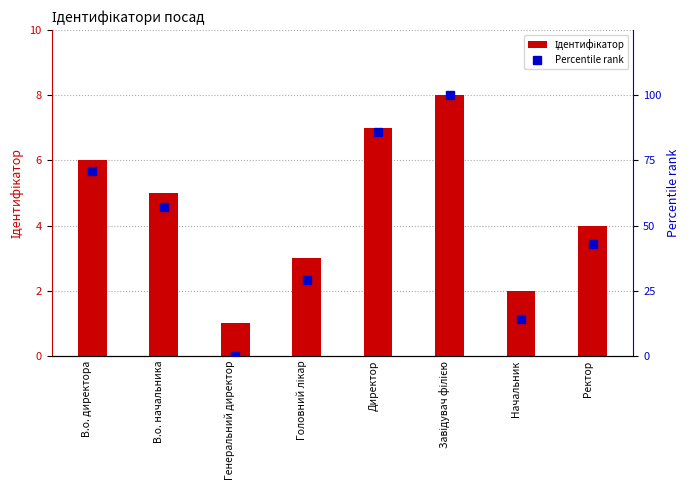

List the labels in order of Ідентифікатор value, largest first.

Завідувач філією, Директор, В.о. директора, В.о. начальника, Ректор, Головний лікар, Начальник, Генеральний директор